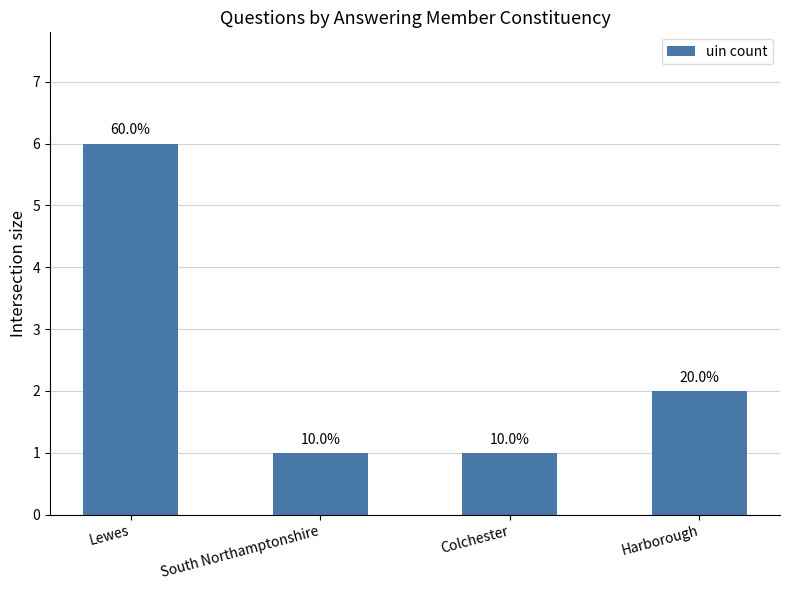

Approximately how many times larger is the value at Harborough compared to Colchester?

2.0